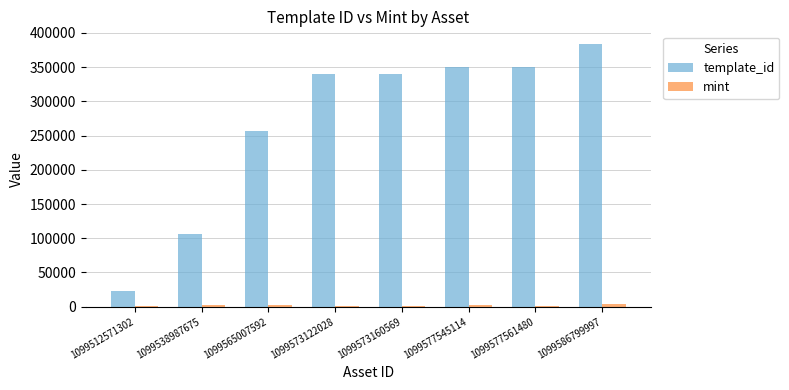

Count the number of data series in this chart.

2